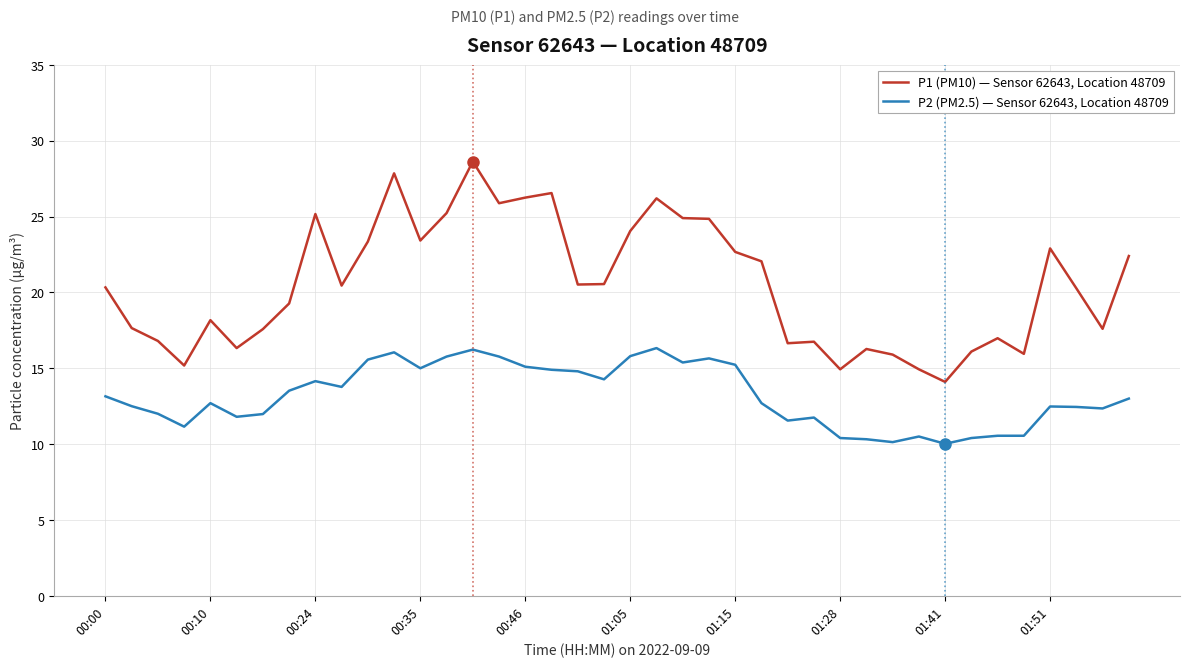

Which series has the widest spread of values?

P1 (PM10) — Sensor 62643, Location 48709